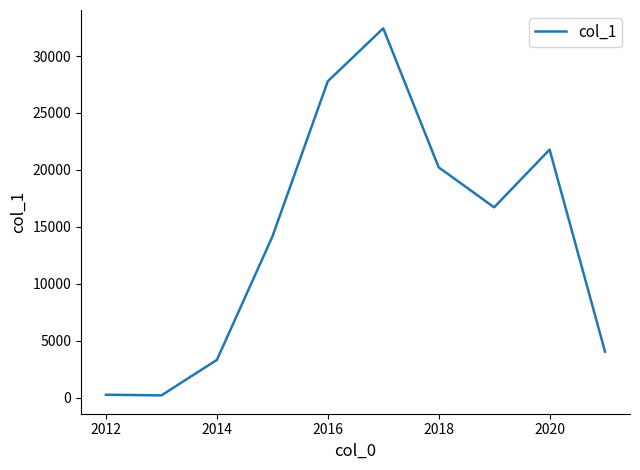

What is the difference between the maximum and minimum values?

32215